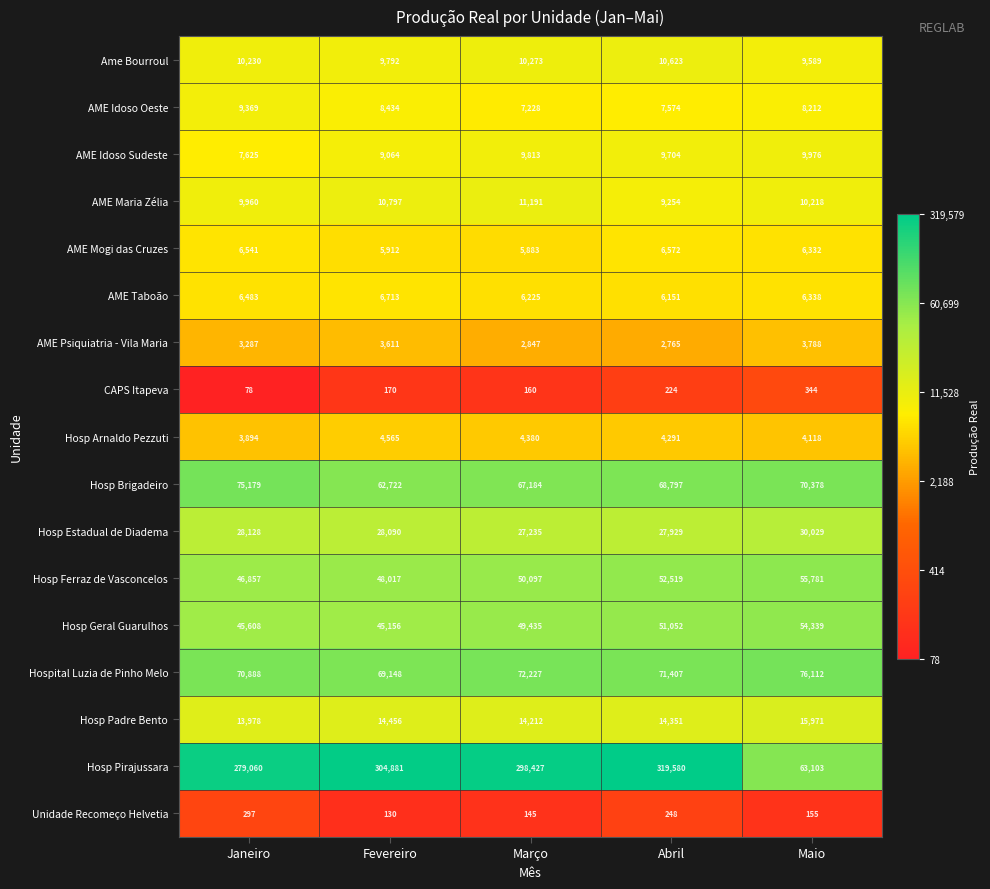

At which label does Hosp Padre Bento first exceed 14351?

Fevereiro